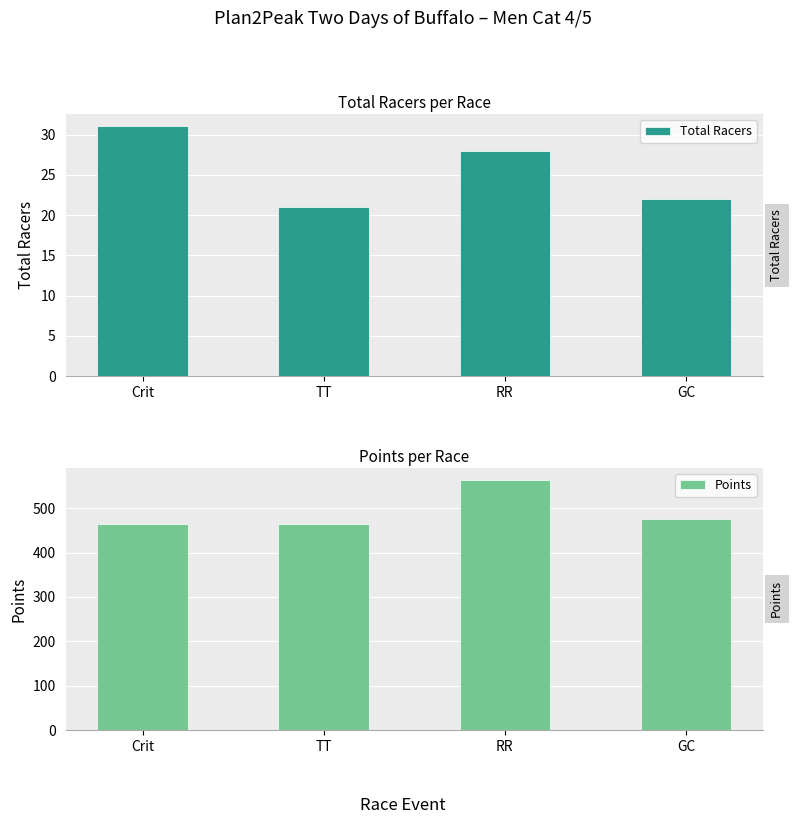

What is the difference between the Points values at RR and GC?

88.2